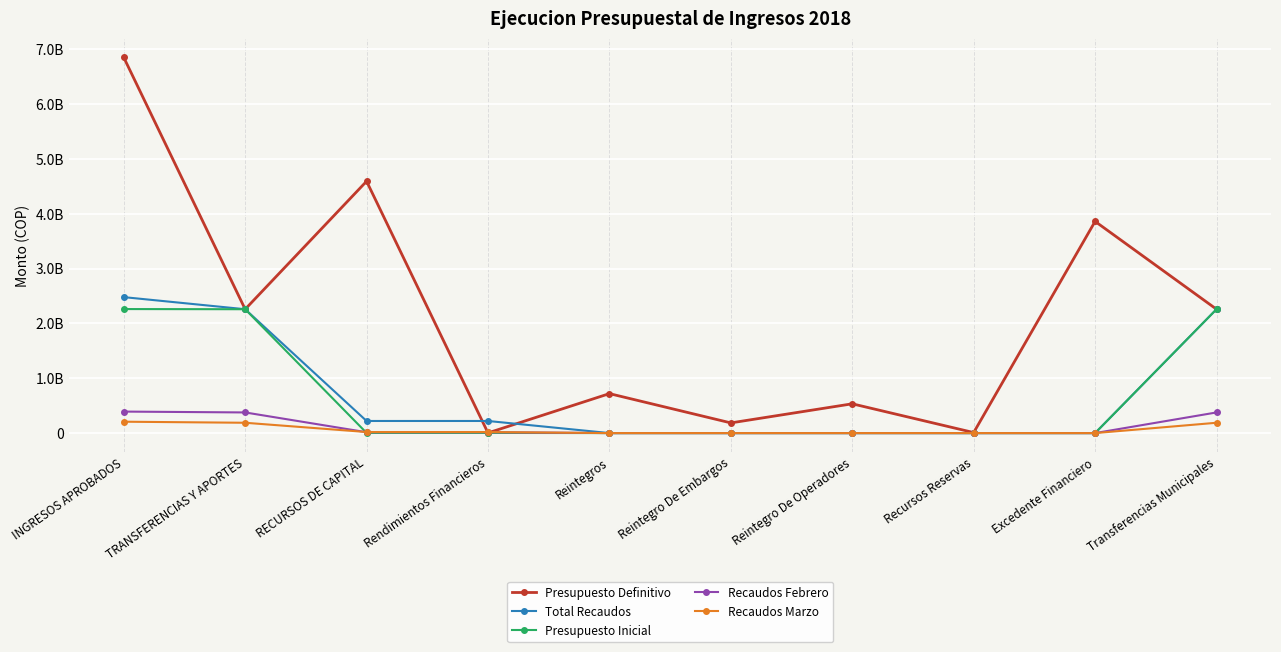

What is the label of the 4th point from the left?

Rendimientos Financieros